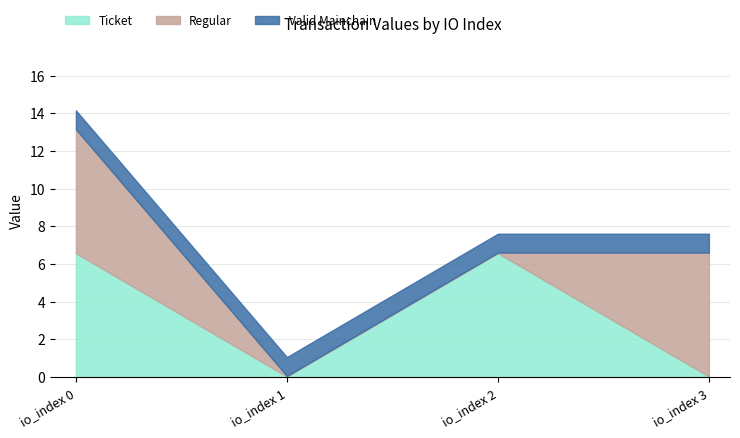

Reading left to right, list all the values displayed in this chart.

Ticket: io_index 0=6.6	io_index 1=0.0	io_index 2=6.6	io_index 3=0.0
Regular: io_index 0=6.6	io_index 1=0.0	io_index 2=0.0	io_index 3=6.6
Valid Mainchain: io_index 0=1.0	io_index 1=1.0	io_index 2=1.0	io_index 3=1.0